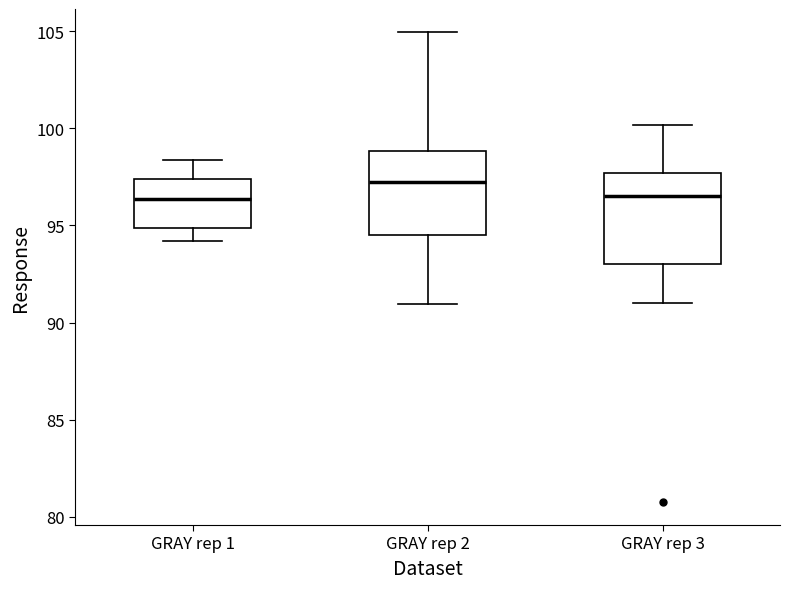

Reading left to right, transcribe this box plot: for each box, give where its median line is, the range the box spans, and where its two whiskers end, as read against the y-axis. The values are not printed on the chart, so give them approximately, as read against the axis.

GRAY rep 1: median 96.5, box 95.0 to 97.5, whiskers 94.0 to 98.5
GRAY rep 2: median 97.0, box 94.5 to 99.0, whiskers 91.0 to 105.0
GRAY rep 3: median 96.5, box 93.0 to 97.5, whiskers 91.0 to 100.0